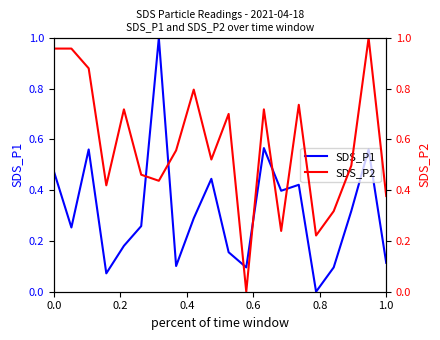

Reading left to right, what are all the values shown in this chart?

SDS_P1: 0.5	0.3	0.6	0.1	0.2	0.3	1.0	0.1	0.3	0.4	0.2	0.1	0.6	0.4	0.4	0.0	0.1	0.3	0.6	0.1
SDS_P2: 1.0	1.0	0.9	0.4	0.7	0.5	0.4	0.6	0.8	0.5	0.7	0.0	0.7	0.2	0.7	0.2	0.3	0.5	1.0	0.4